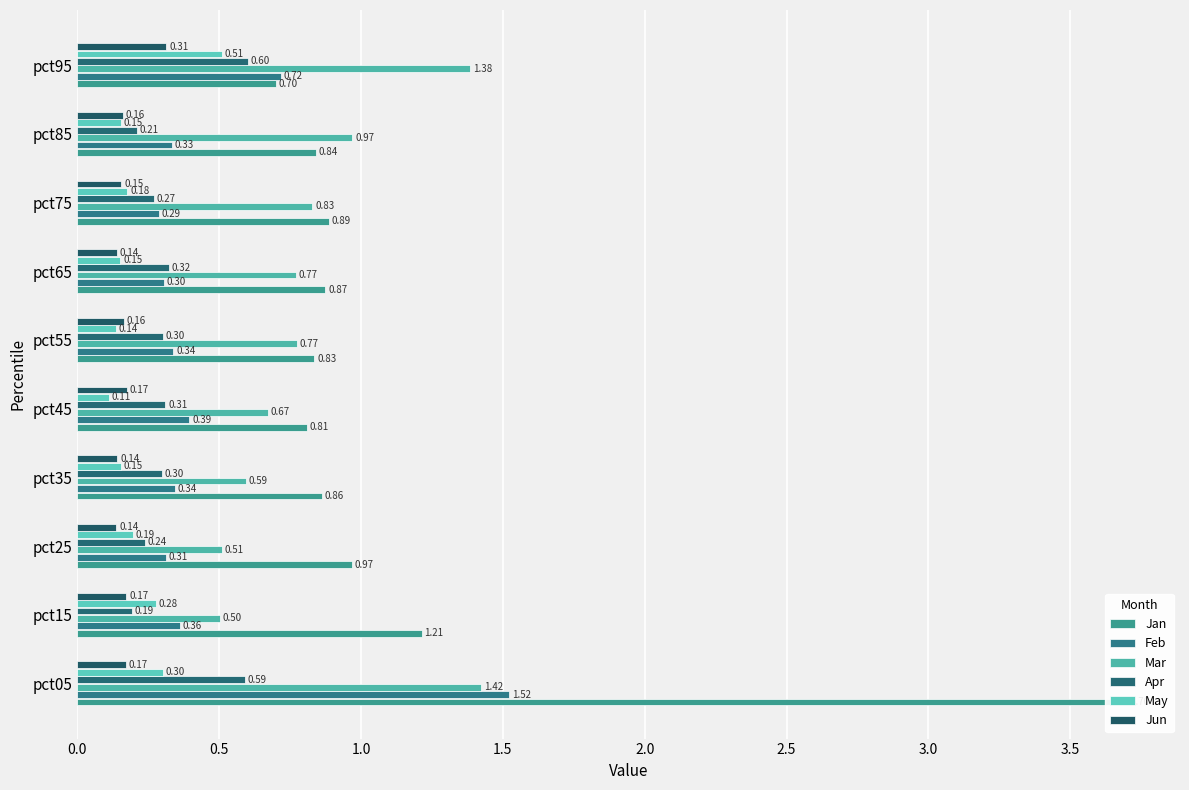

Which series has the widest spread of values?

Jan